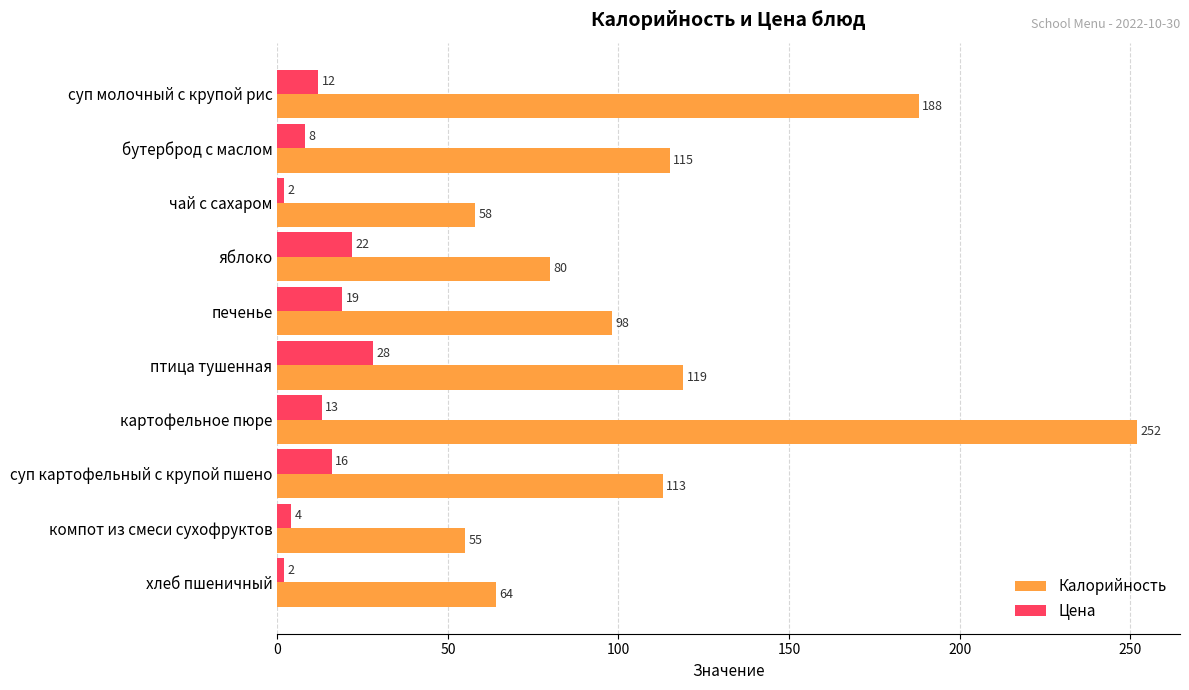

Rank the series by their maximum value, from highest to lowest.

Калорийность, Цена